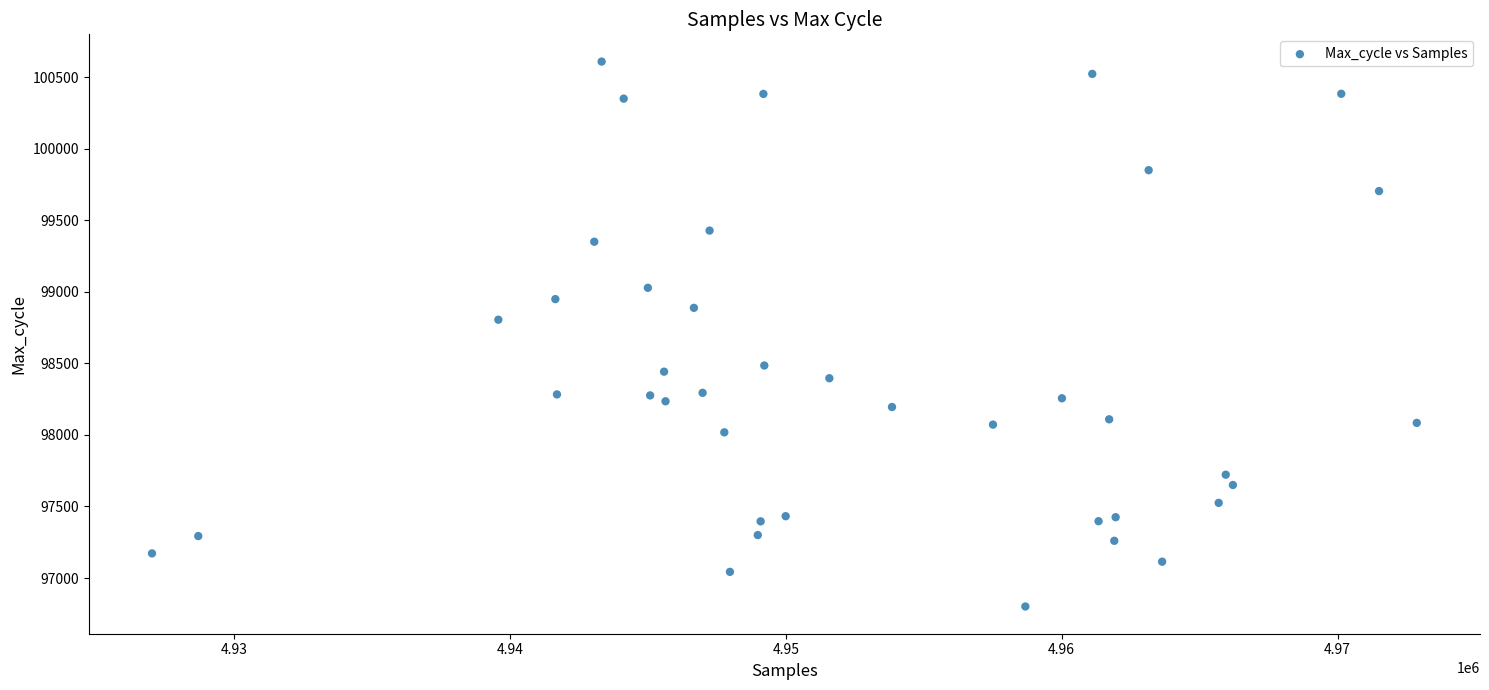

What Y value in the scatter plot is closest to 98705?

98805